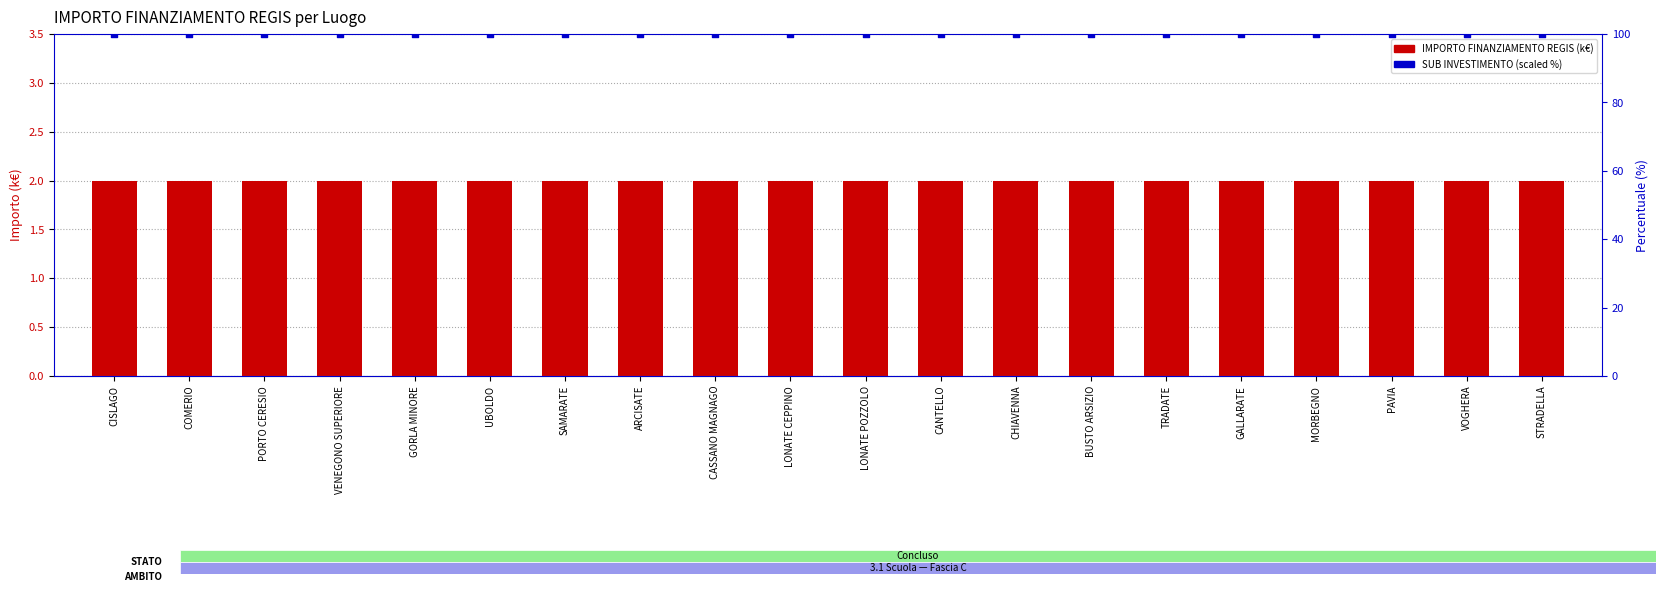

At how many categories does at least one series exceed 75?

20